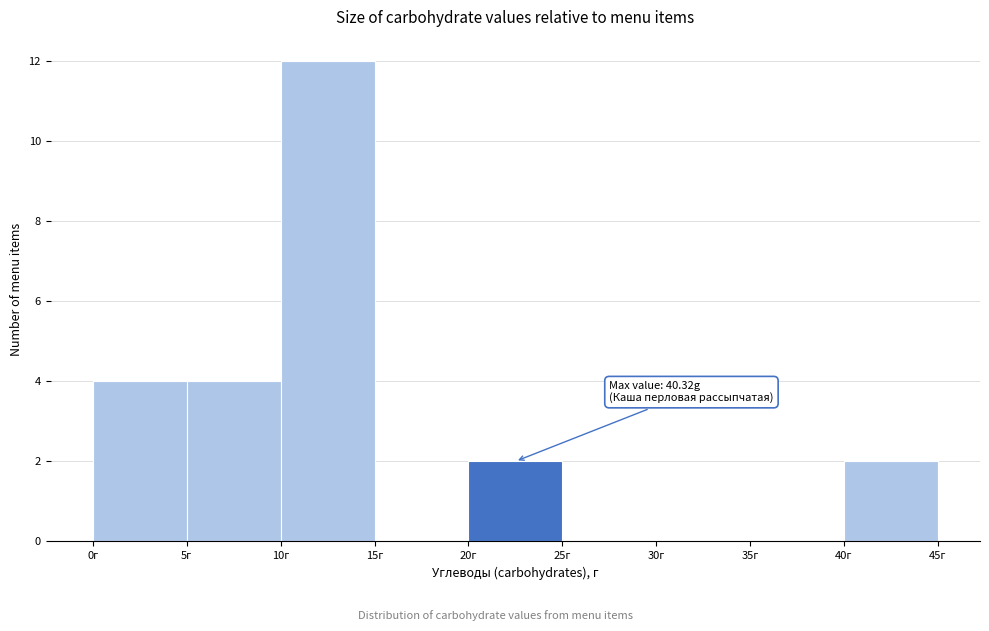

Over which range of the x-axis is the bar tallest?

10 to 15